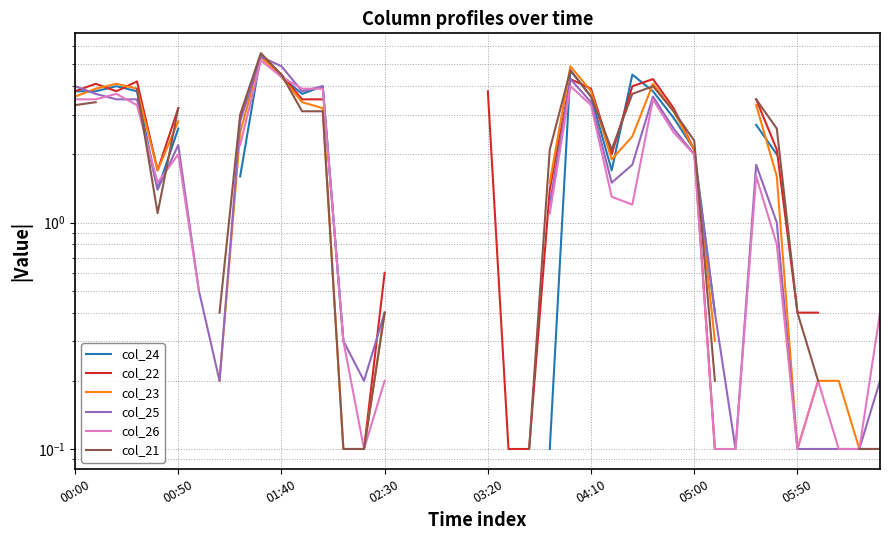

The value of col_25 at 37 is 0.1. True or false?

False